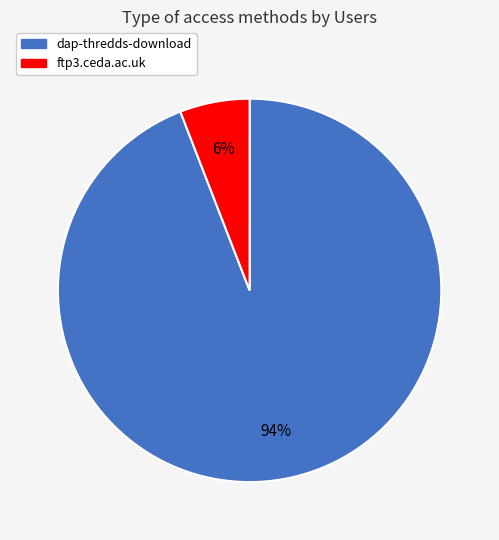

To the nearest percent, what portion does ftp3.ceda.ac.uk represent?

6%